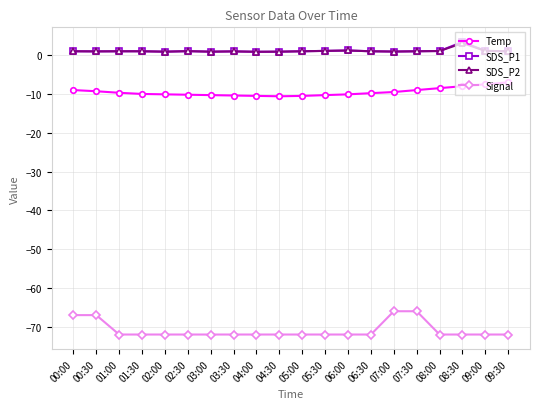

True or false: SDS_P1 has more than 0 points higher than both neighbors.

True